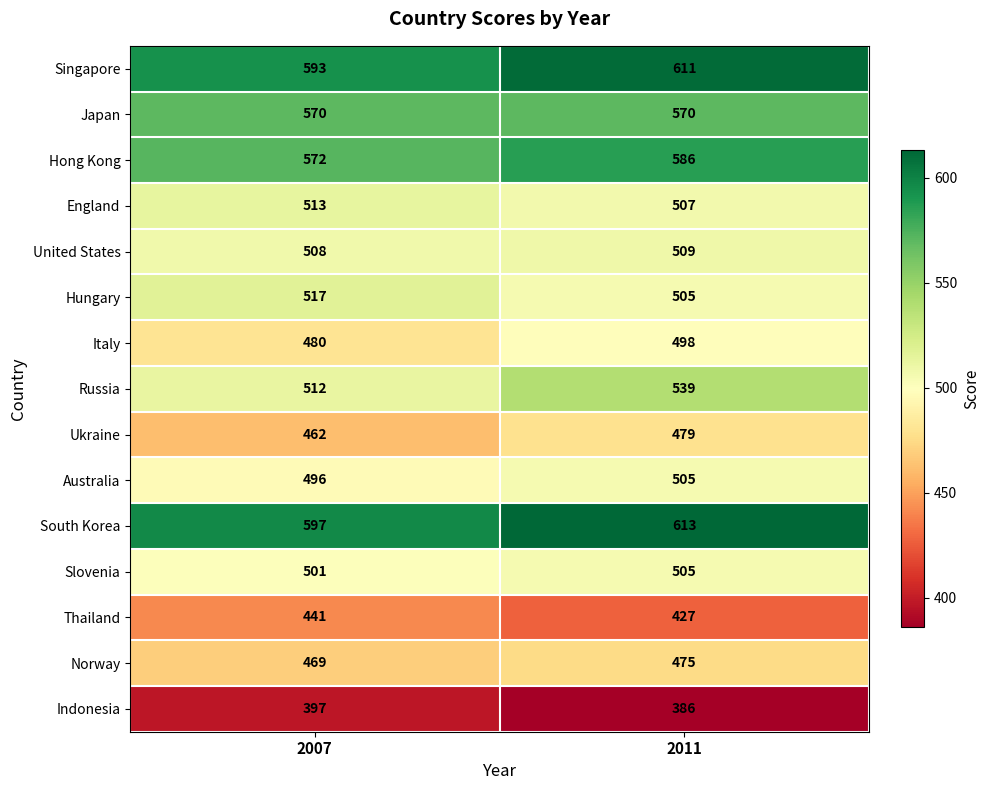

List the labels in order of Indonesia value, smallest first.

2011, 2007